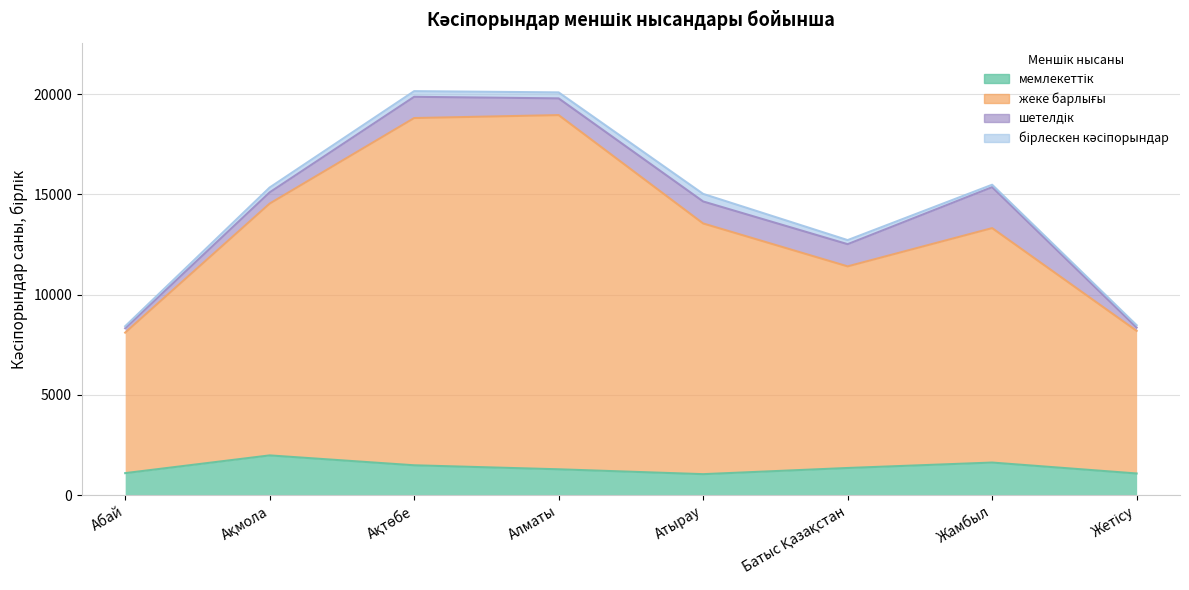

True or false: мемлекеттік and жеке барлығы cross at least once.

False